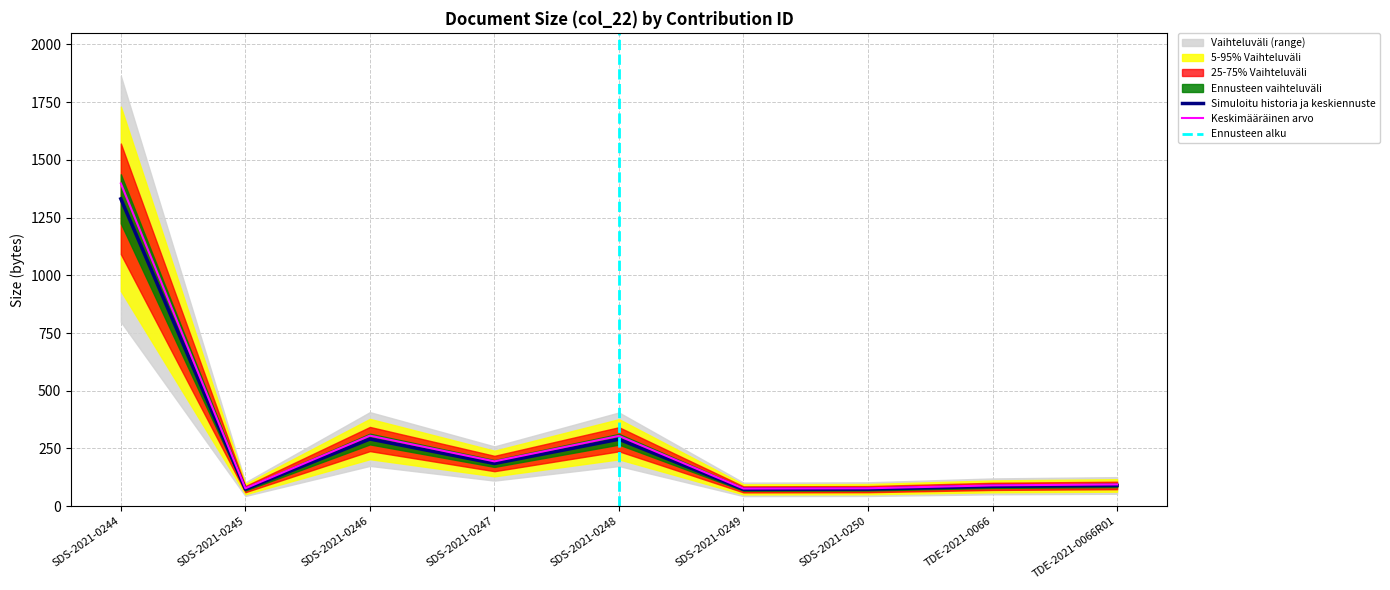

What is the sum of all values?

2494